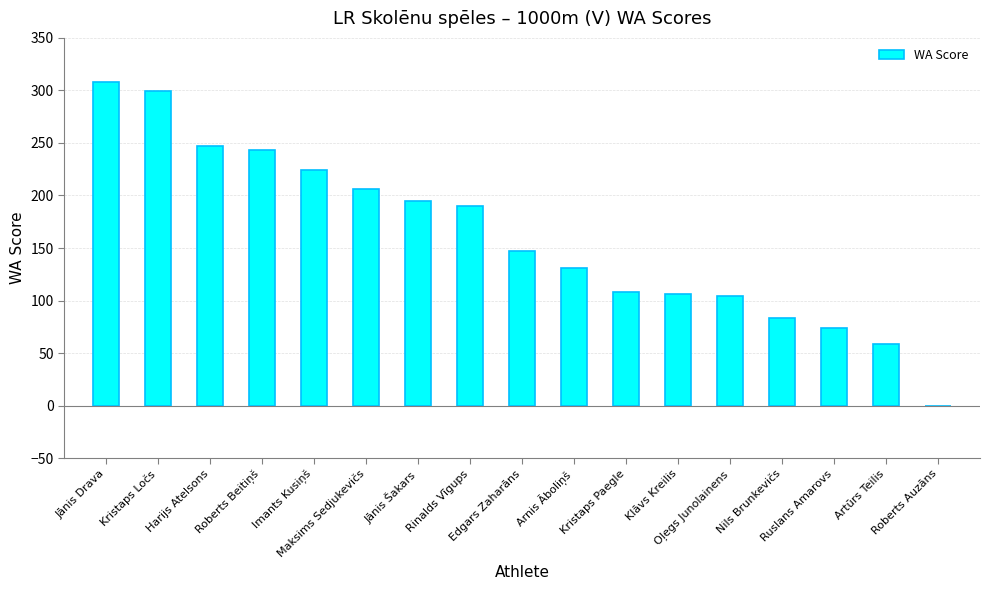

What is the maximum value shown in the chart?

308